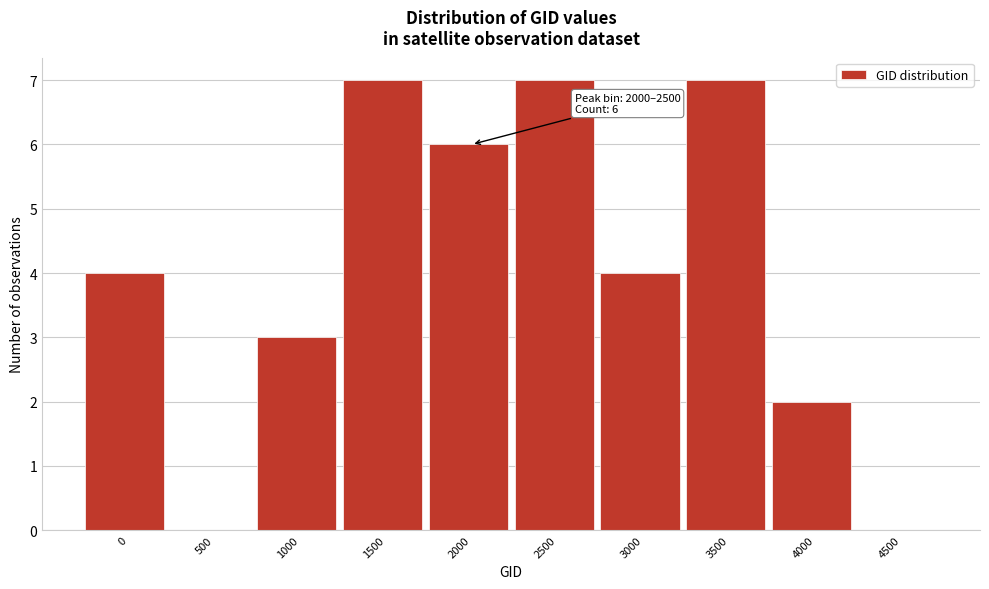

Reading left to right, transcribe all the data shown in this chart.

0=4	500=0	1000=3	1500=7	2000=6	2500=7	3000=4	3500=7	4000=2	4500=0